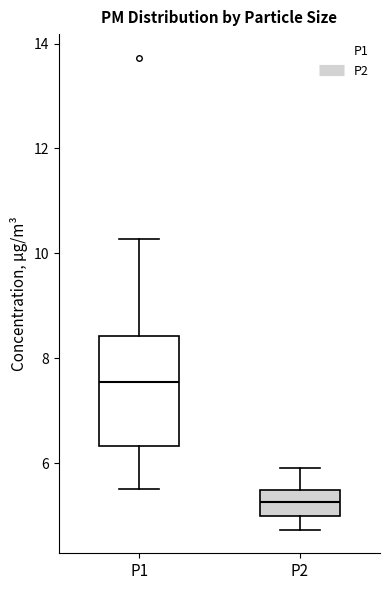

Reading left to right, transcribe this box plot: for each box, give where its median line is, the range the box spans, and where its two whiskers end, as read against the y-axis. The values are not printed on the chart, so give them approximately, as read against the axis.

P1: median 7.6, box 6.4 to 8.4, whiskers 5.6 to 10.2
P2: median 5.2, box 5.0 to 5.4, whiskers 4.8 to 6.0